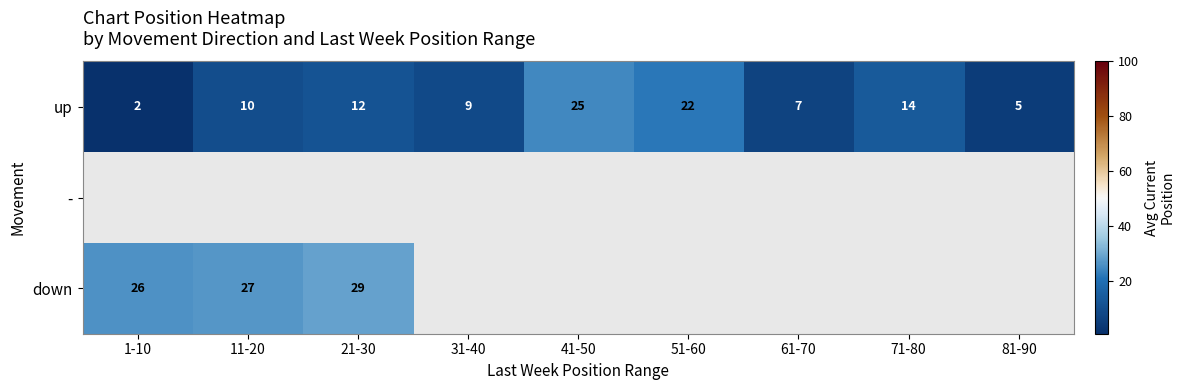

What is the maximum value shown in the chart?

29.0